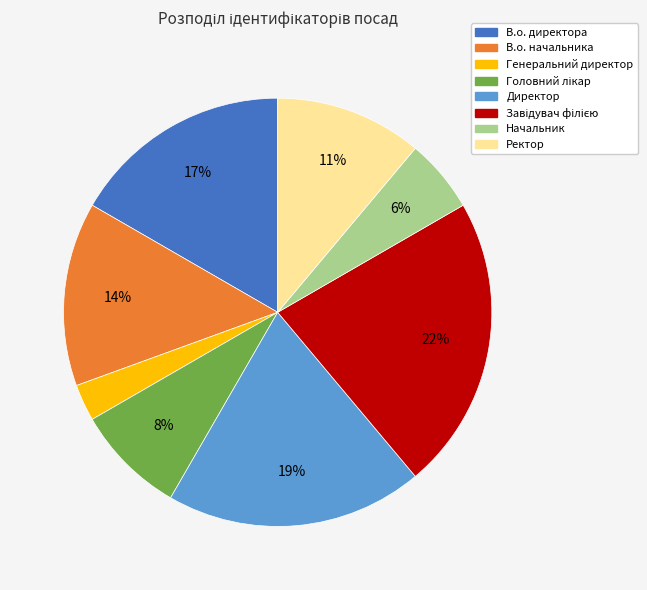

How many slices are in this pie chart?

8